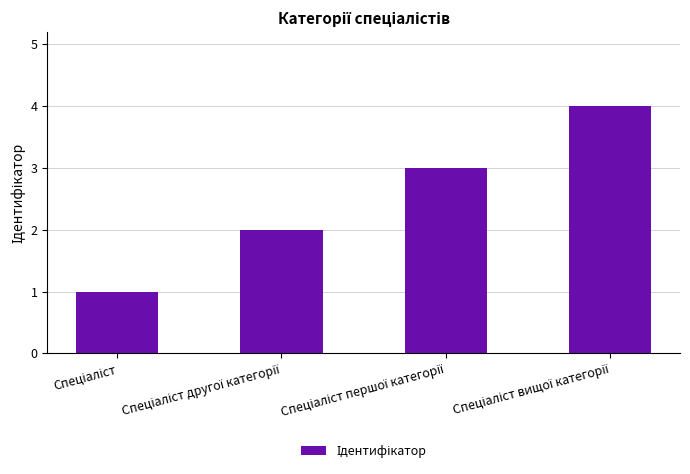

What is the greatest value displayed?

4